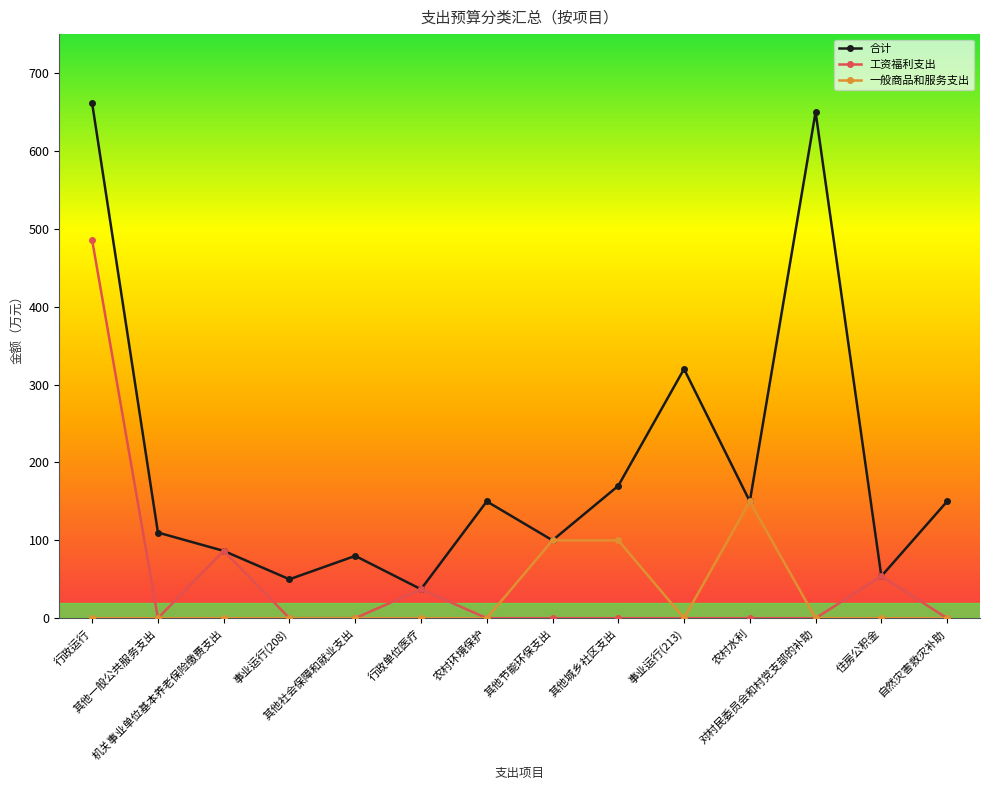

What is the highest value of the 一般商品和服务支出 series?

150.0